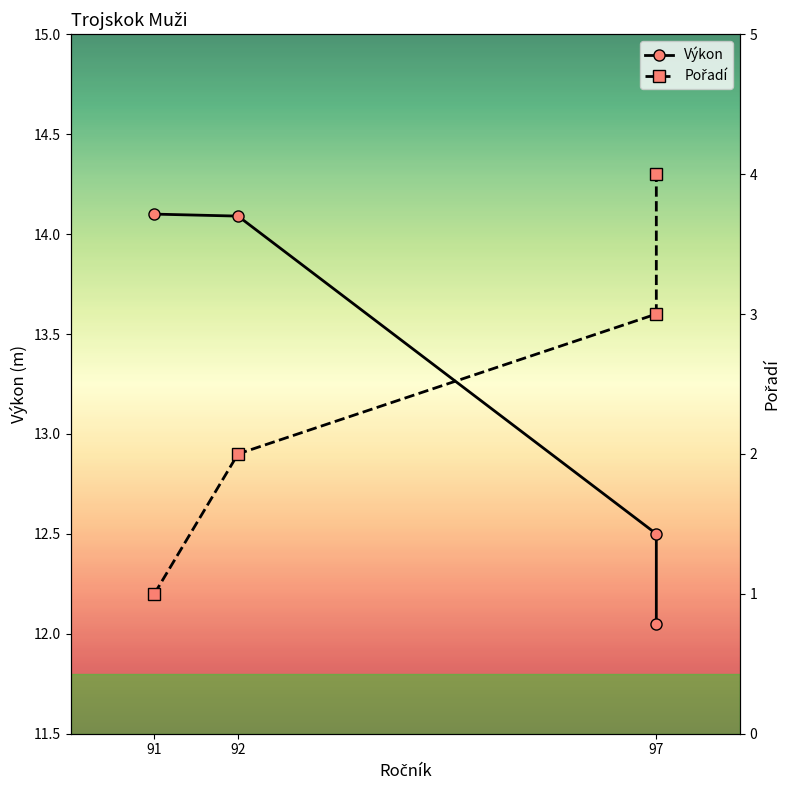

Reading left to right, list all the values displayed in this chart.

Pořadí: 91=1.0	92=2.0	97=3.0	97=4.0
Výkon: 91=14.1	92=14.1	97=12.5	97=12.1